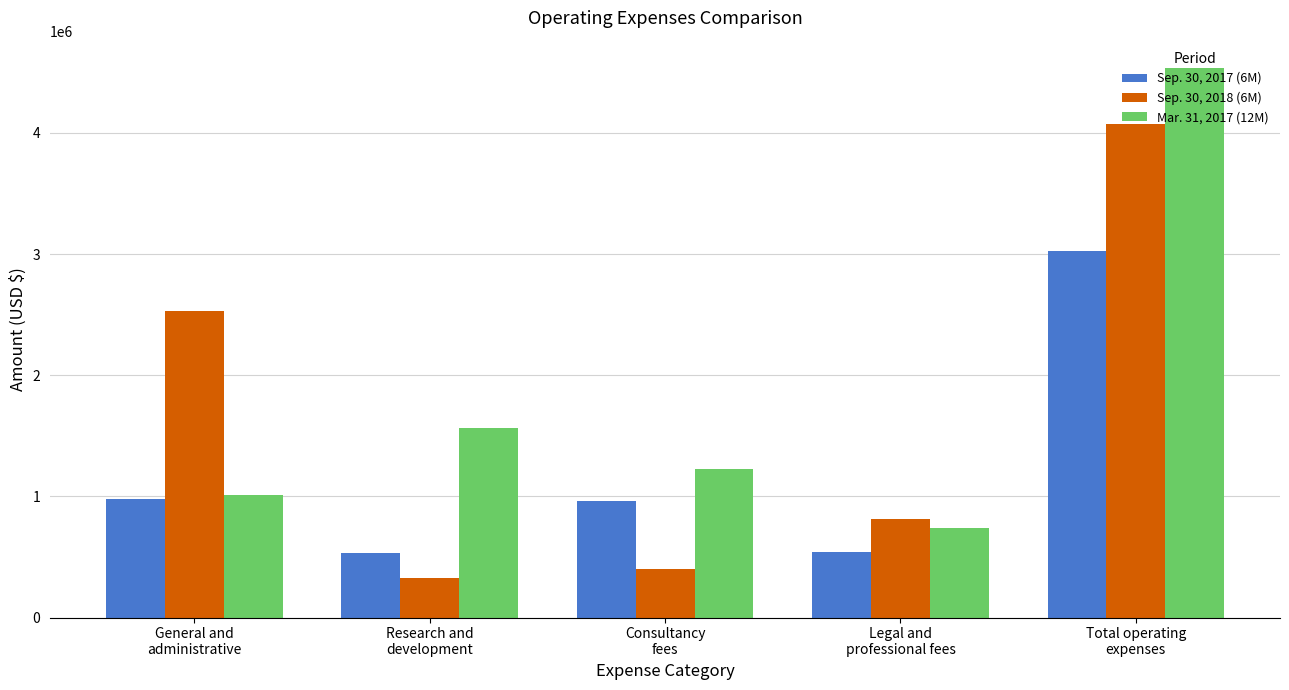

At which category is the sum across all series the highest?

Total operating
expenses